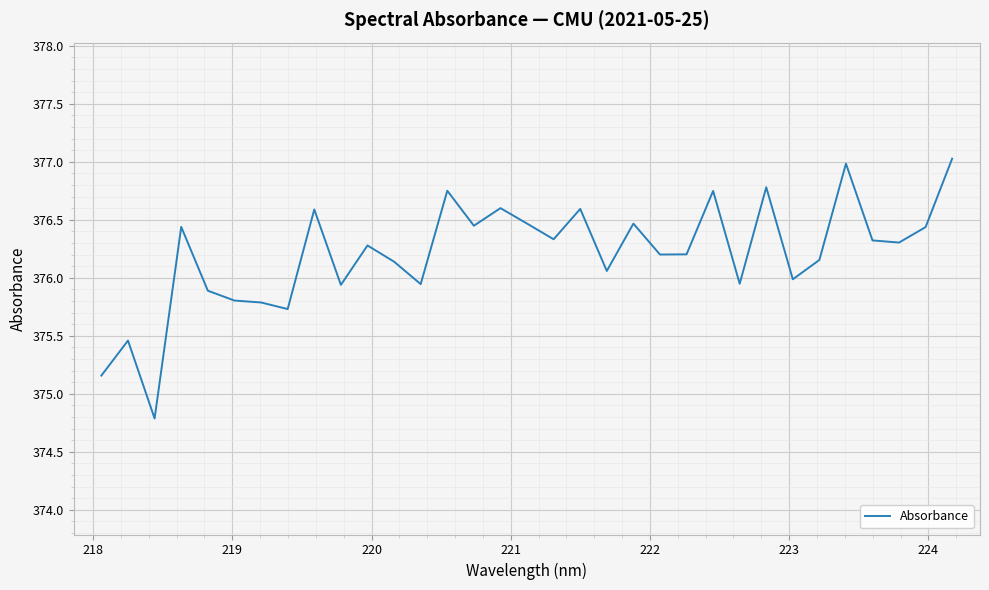

What is the minimum value shown in the chart?

374.8